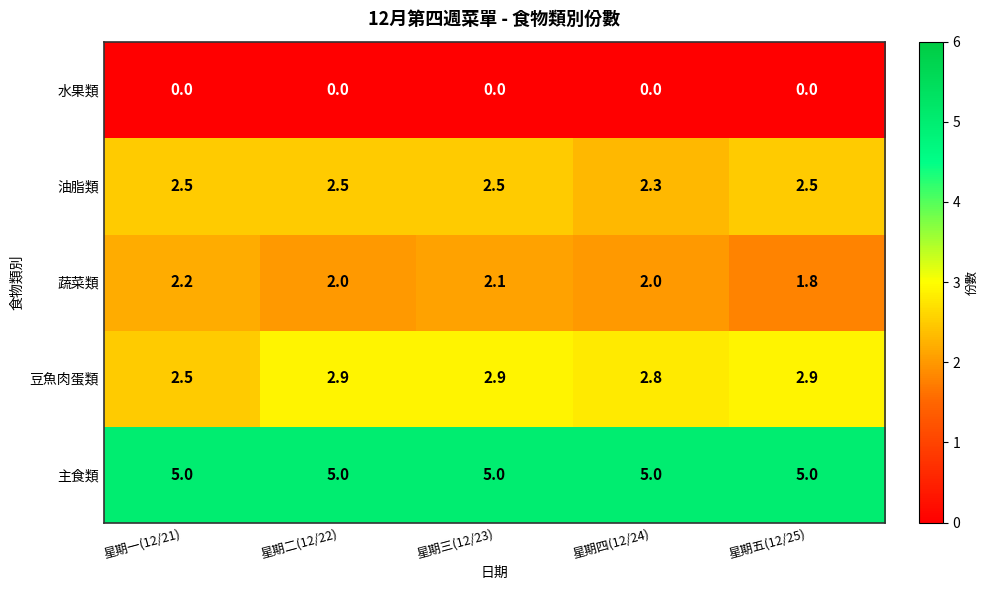

What is the maximum value shown in the chart?

5.0